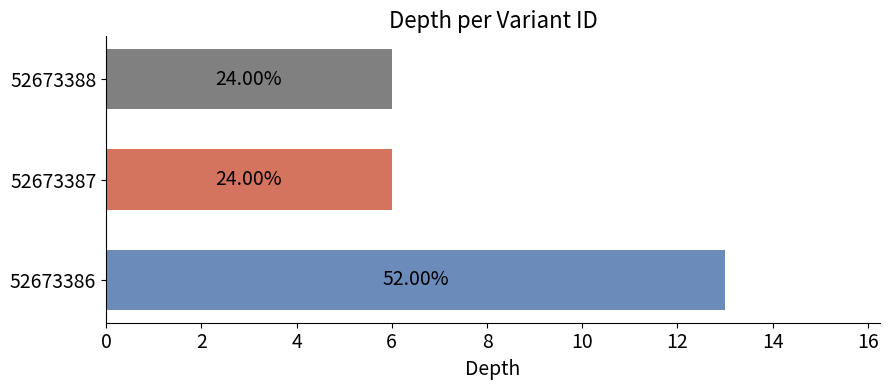

What is the greatest value displayed?

13